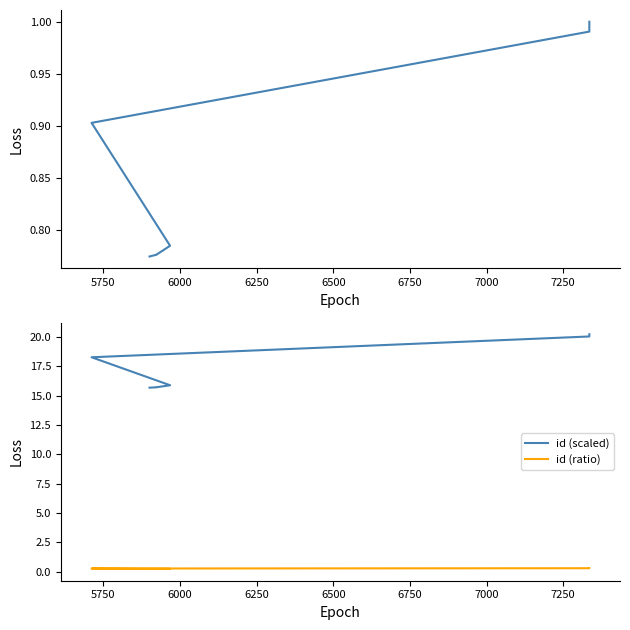

True or false: id (scaled) and id (ratio) cross at least once.

False